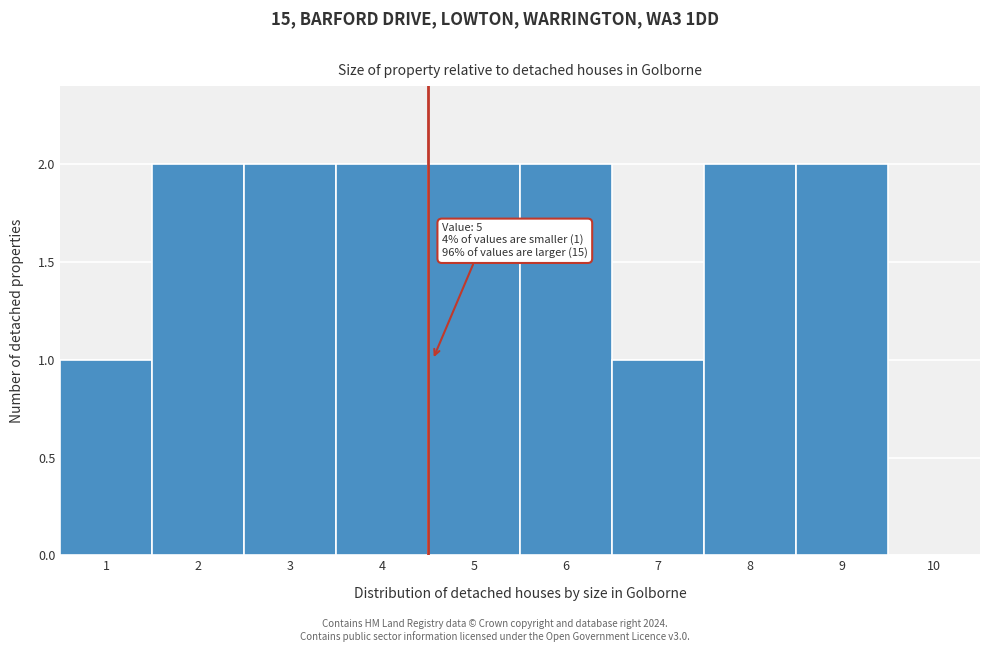

What is the ratio of the value at 1 to the value at 2?

0.5